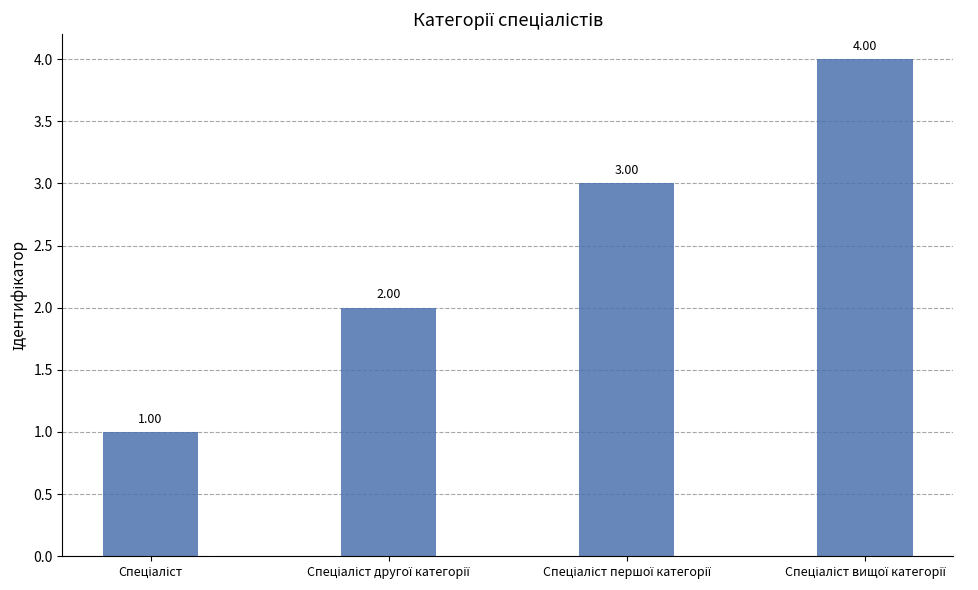

What is the sum of all values?

10